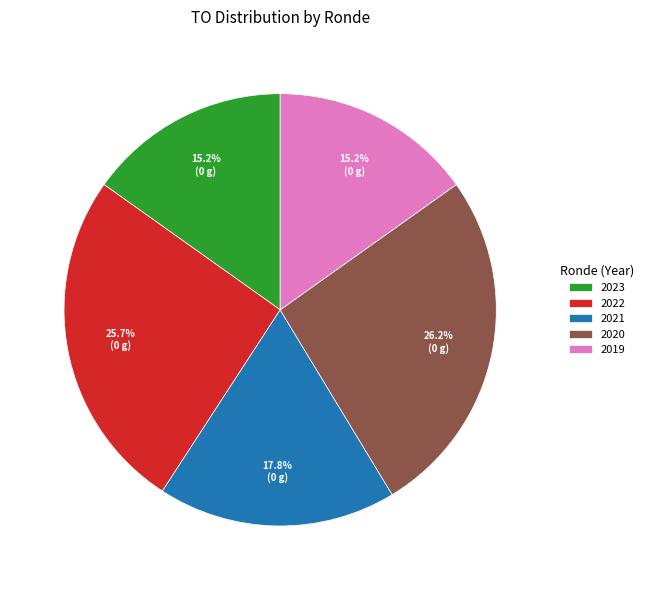

Between 2022 and 2019, which is larger?

2022